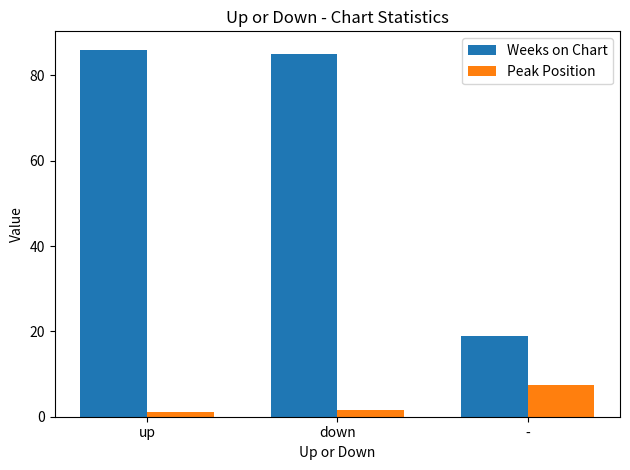

What is the total value across all series at -?

26.3